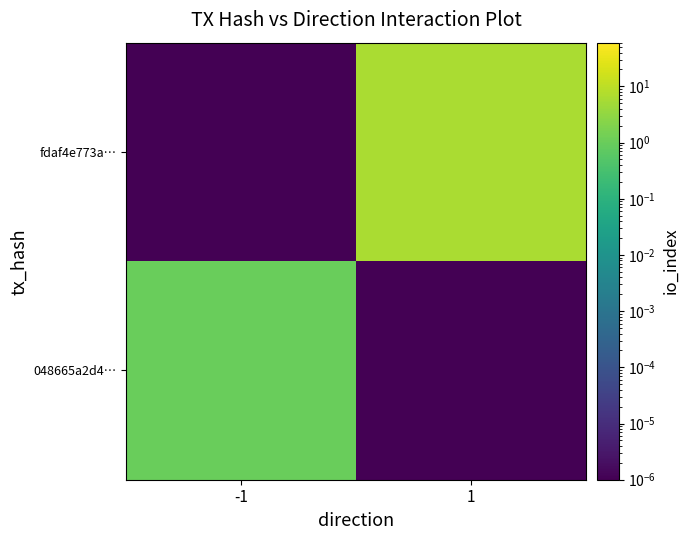

What is the greatest value displayed?

6.0